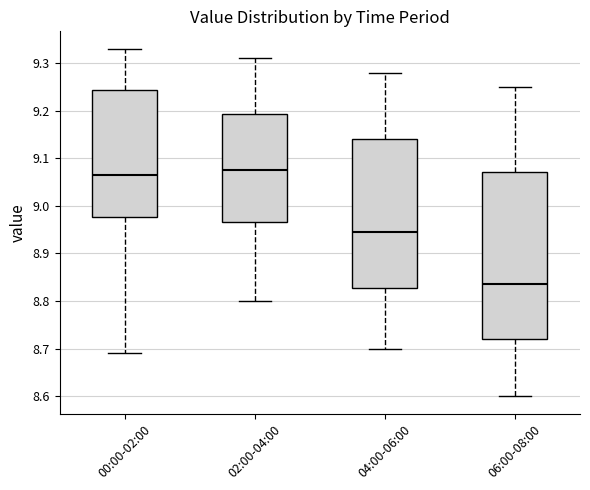

Reading left to right, transcribe this box plot: for each box, give where its median line is, the range the box spans, and where its two whiskers end, as read against the y-axis. The values are not printed on the chart, so give them approximately, as read against the axis.

00:00-02:00: median 9.07, box 8.98 to 9.24, whiskers 8.69 to 9.33
02:00-04:00: median 9.08, box 8.97 to 9.19, whiskers 8.80 to 9.31
04:00-06:00: median 8.95, box 8.83 to 9.14, whiskers 8.70 to 9.28
06:00-08:00: median 8.84, box 8.72 to 9.07, whiskers 8.60 to 9.25